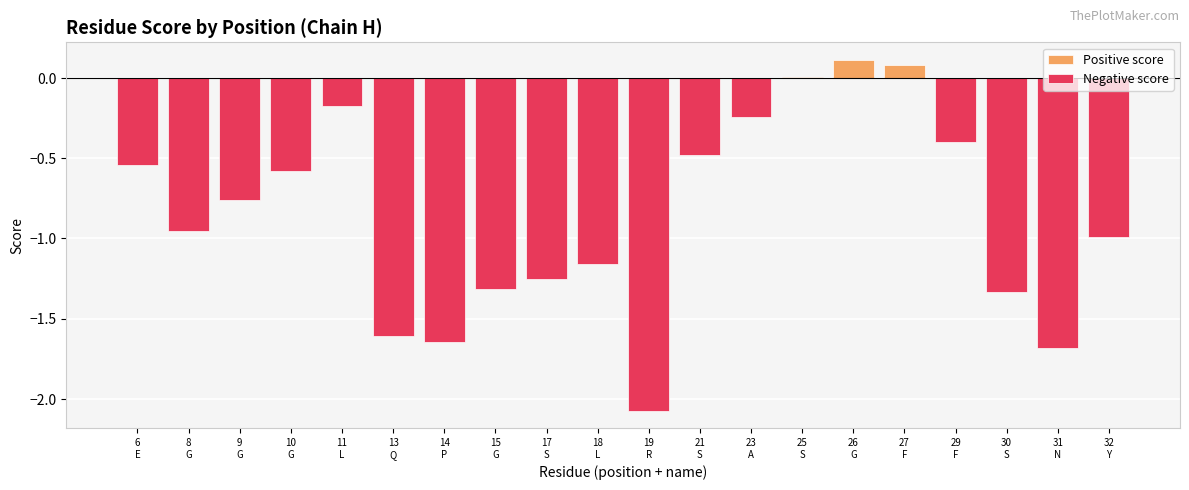

What is the spread (max minus min) of values at 29
F?

0.4